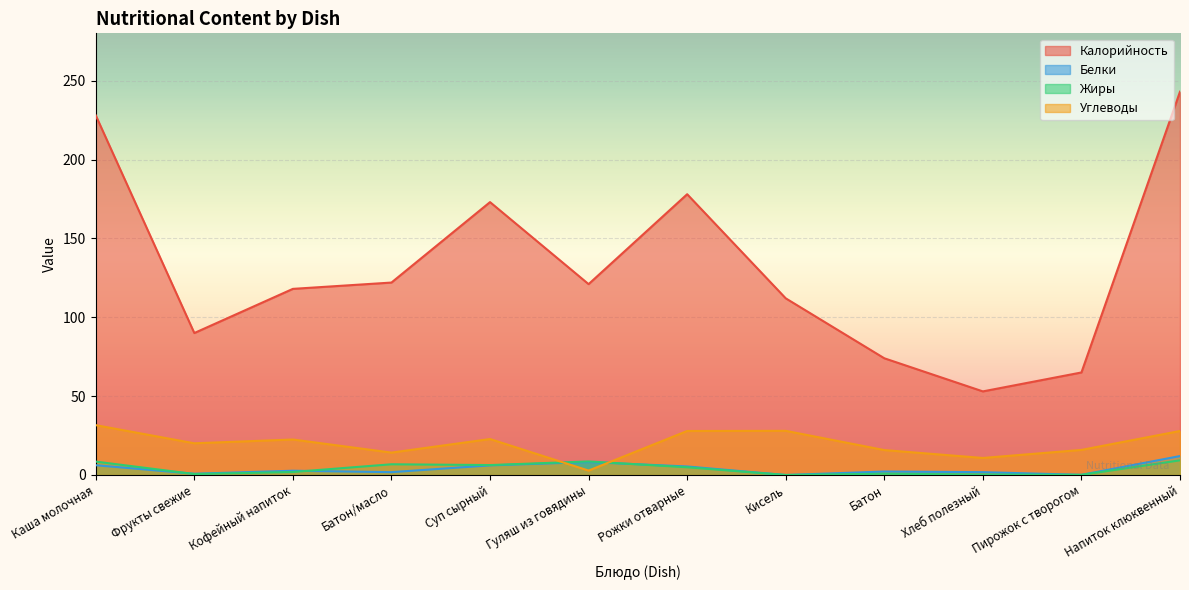

What is the label of the 10th point from the right?

Кофейный напиток